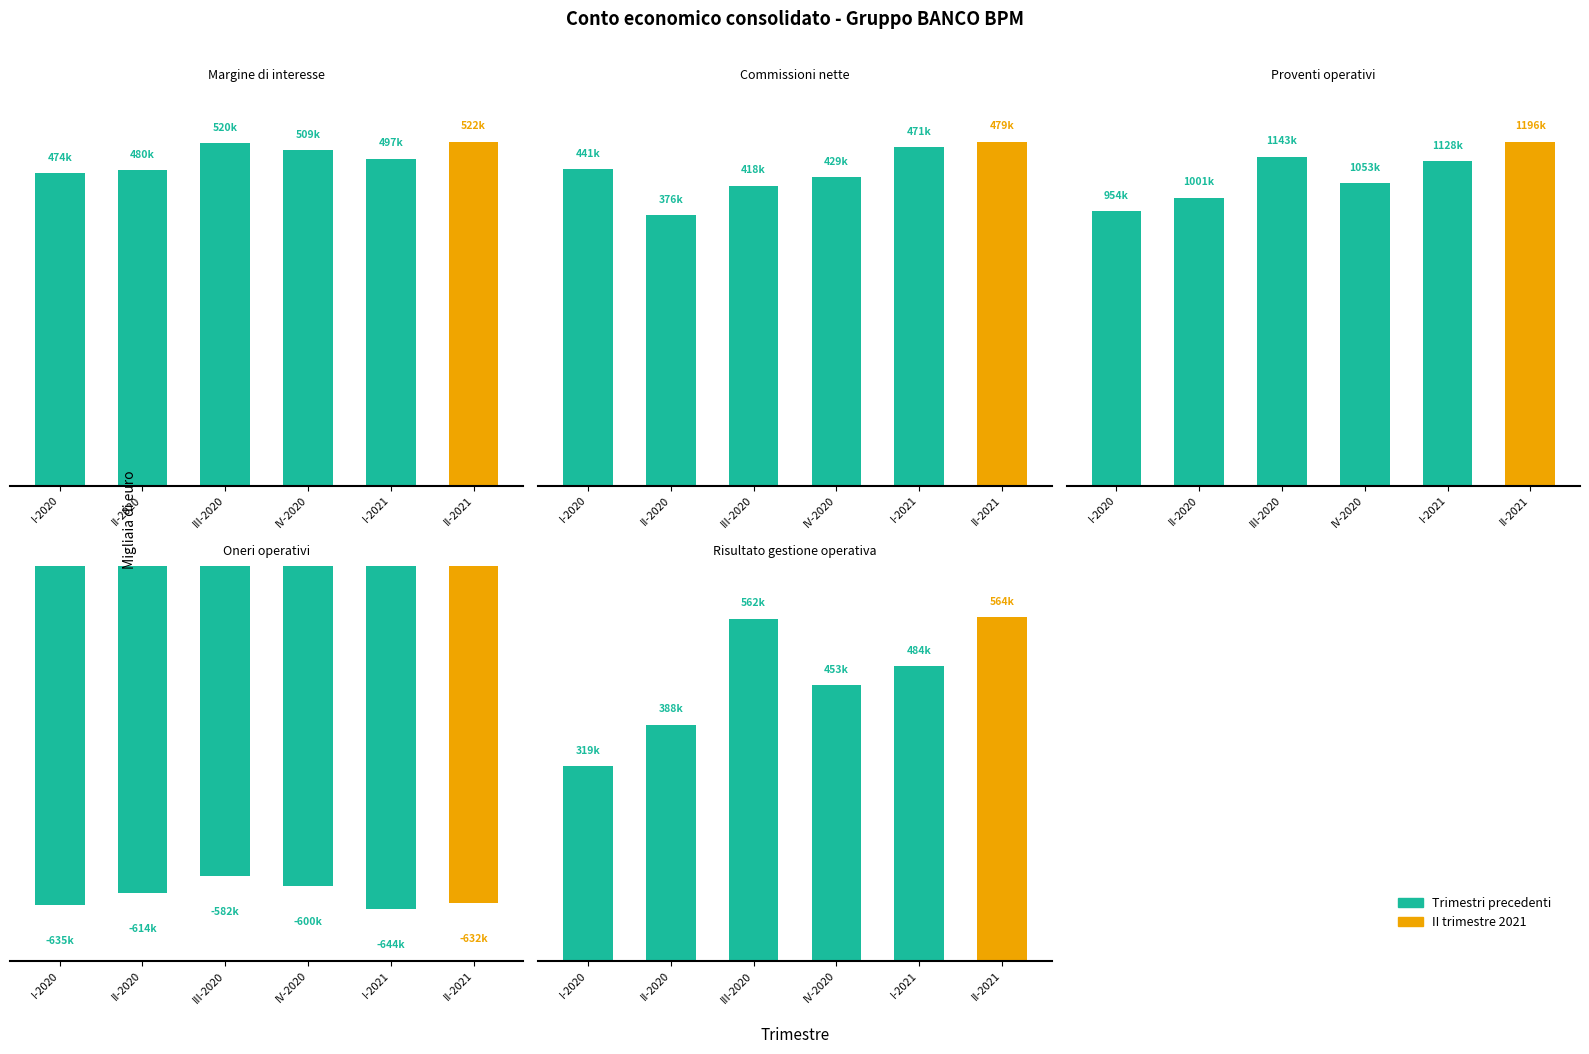

At which category is the sum across all series the highest?

II-2021